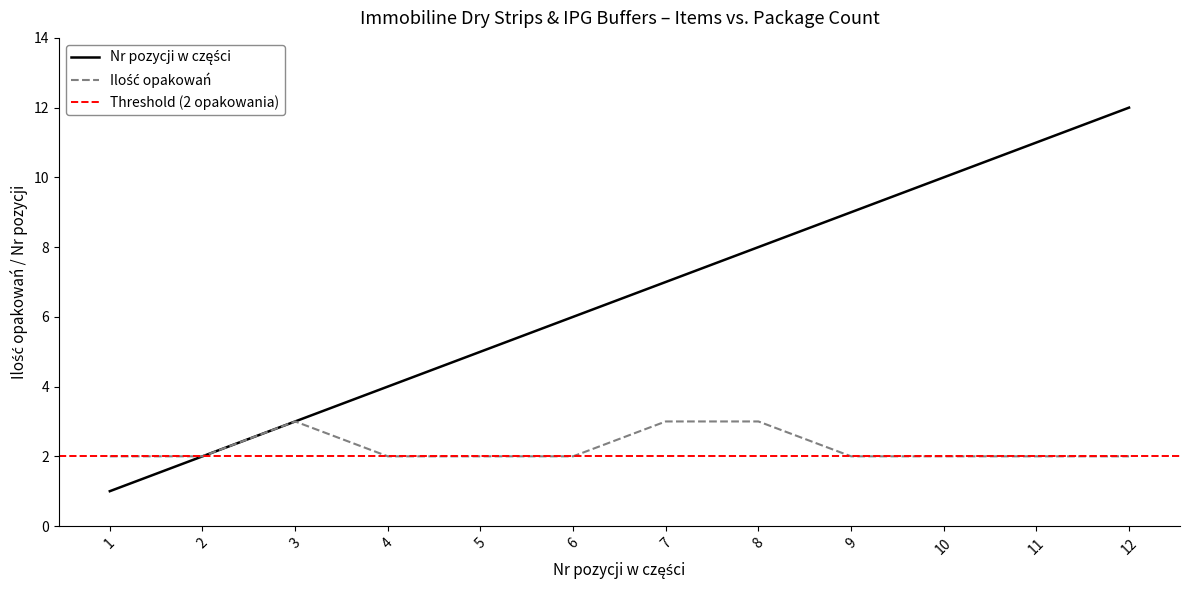

Count the number of categories in the chart.

12